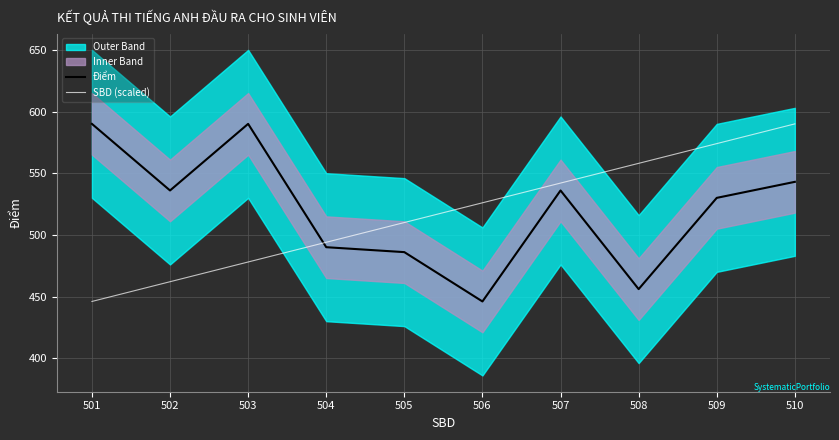

True or false: Điểm and SBD (scaled) intersect in this chart.

True